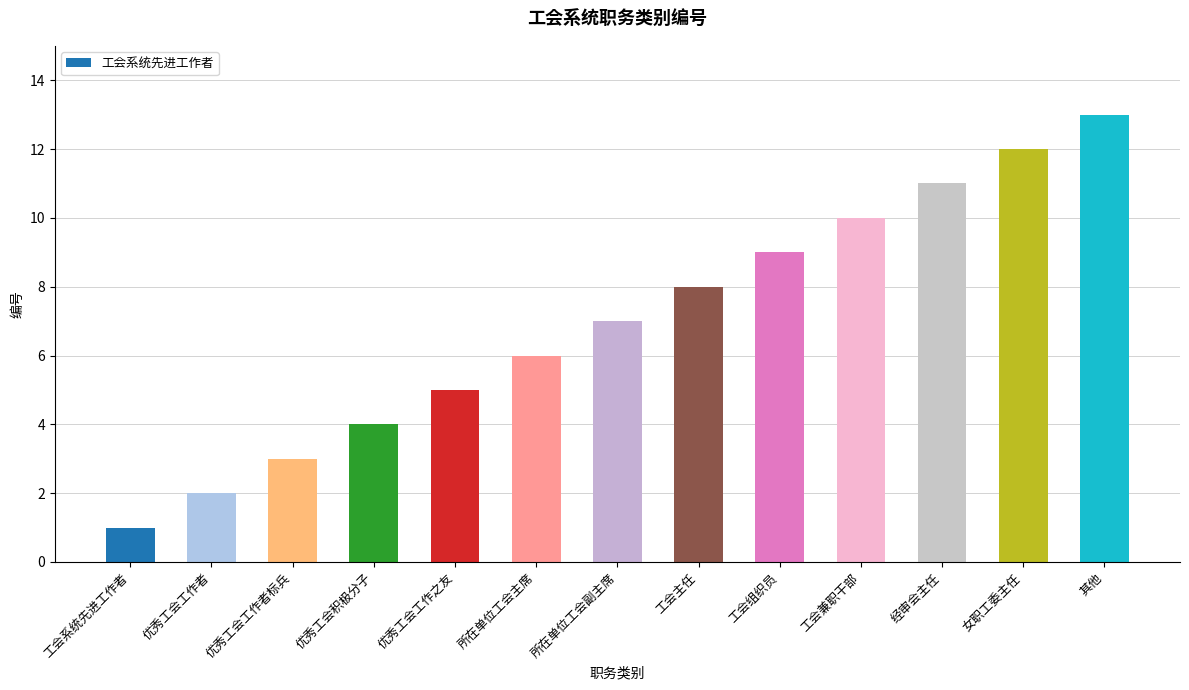

Which category has the lowest value across all series?

工会系统先进工作者